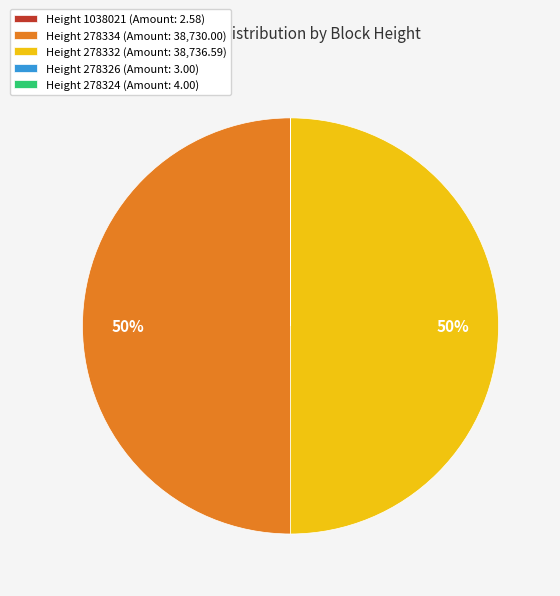

To the nearest percent, what is the average slice percentage?

20%